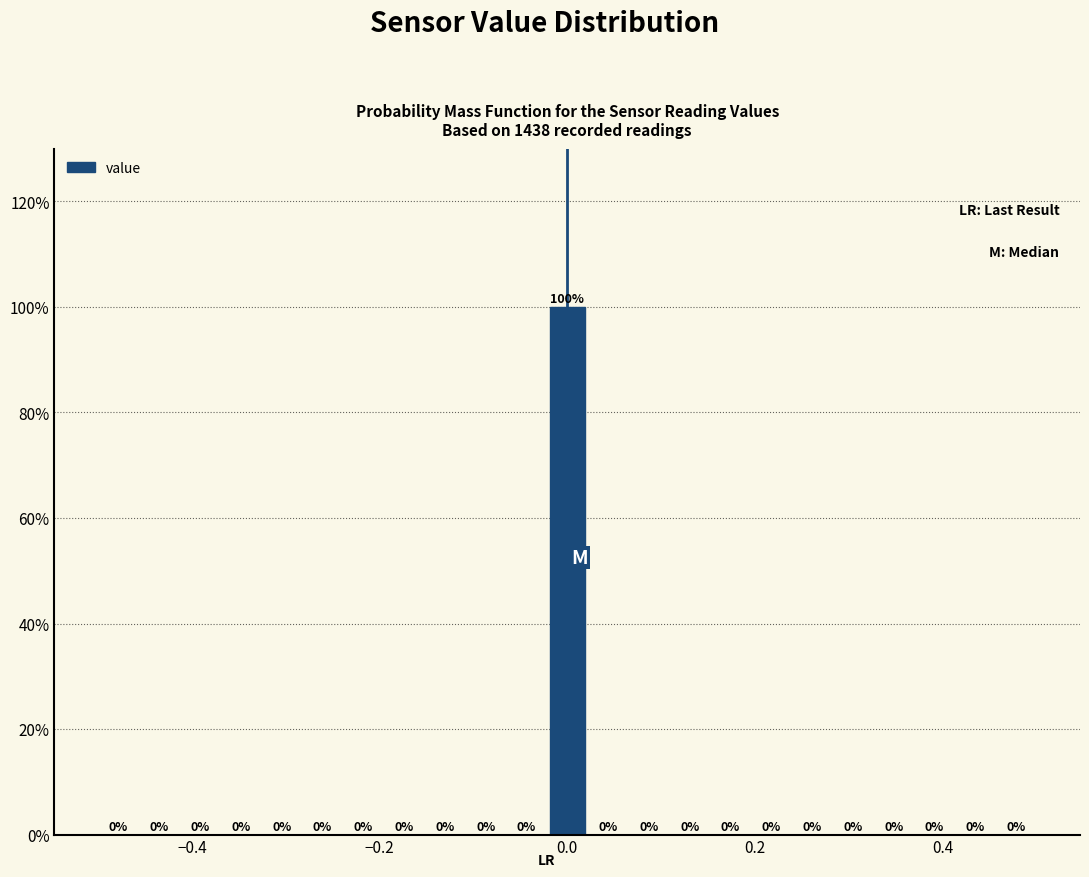

Read against the x-axis, roughly where is the centre of the tallest bar?

0.00